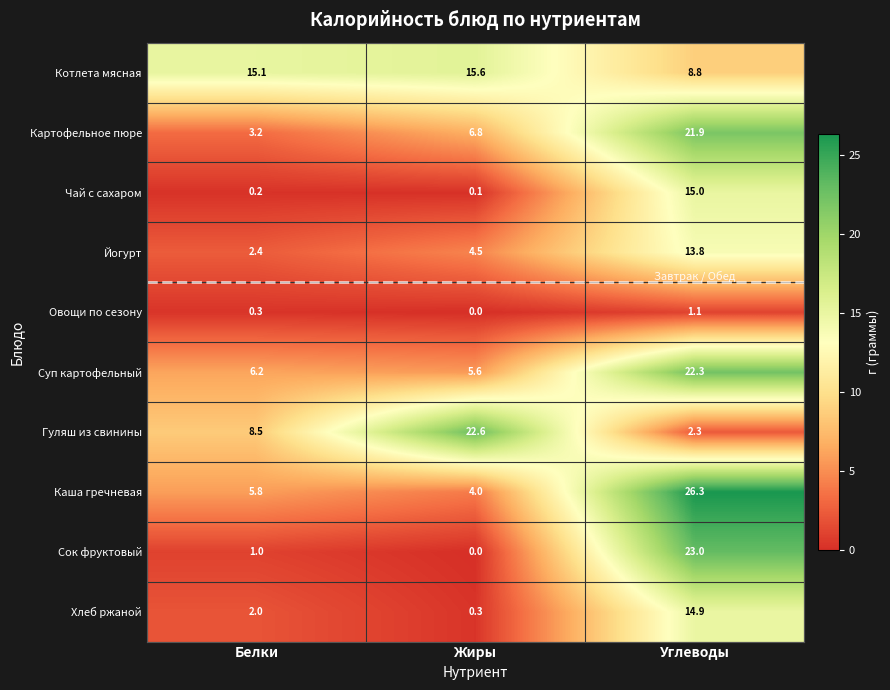

What is the difference between the maximum and second lowest values in the Йогурт series?

9.3